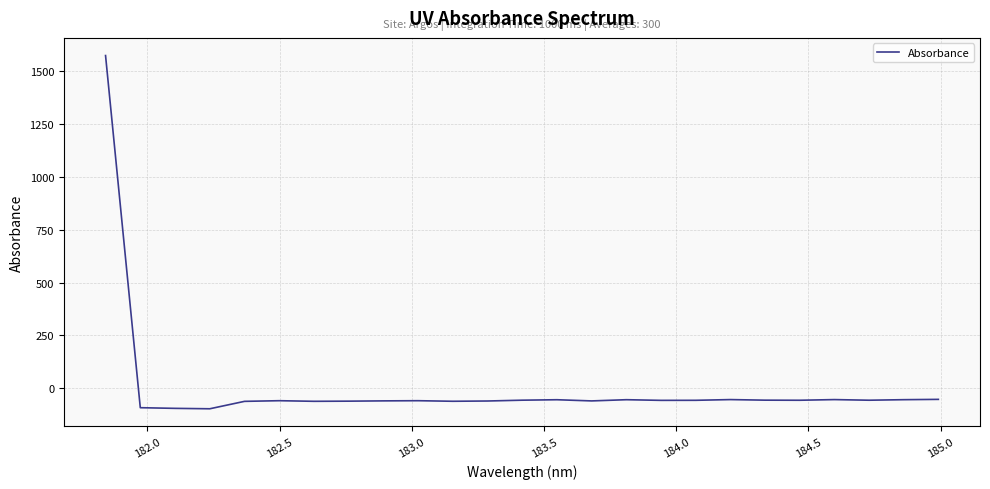

What is the difference between the maximum and minimum values?

1668.8